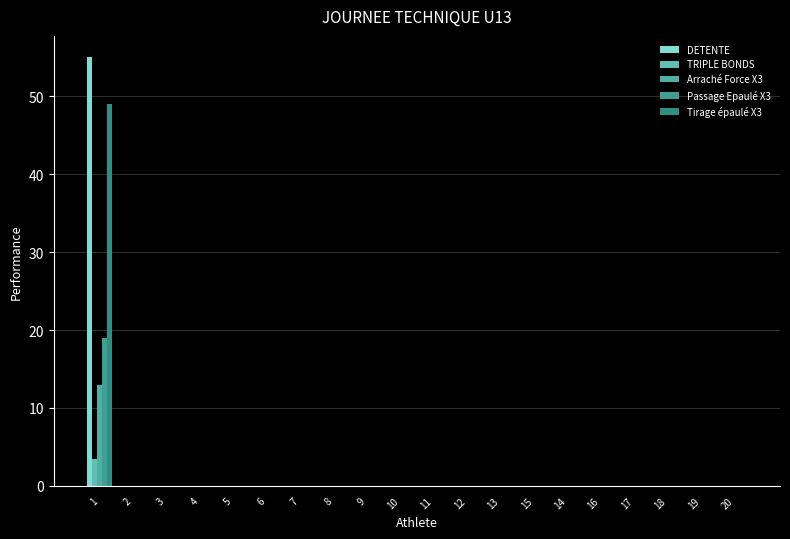

Are the bars grouped side by side (vs. stacked)?

Yes